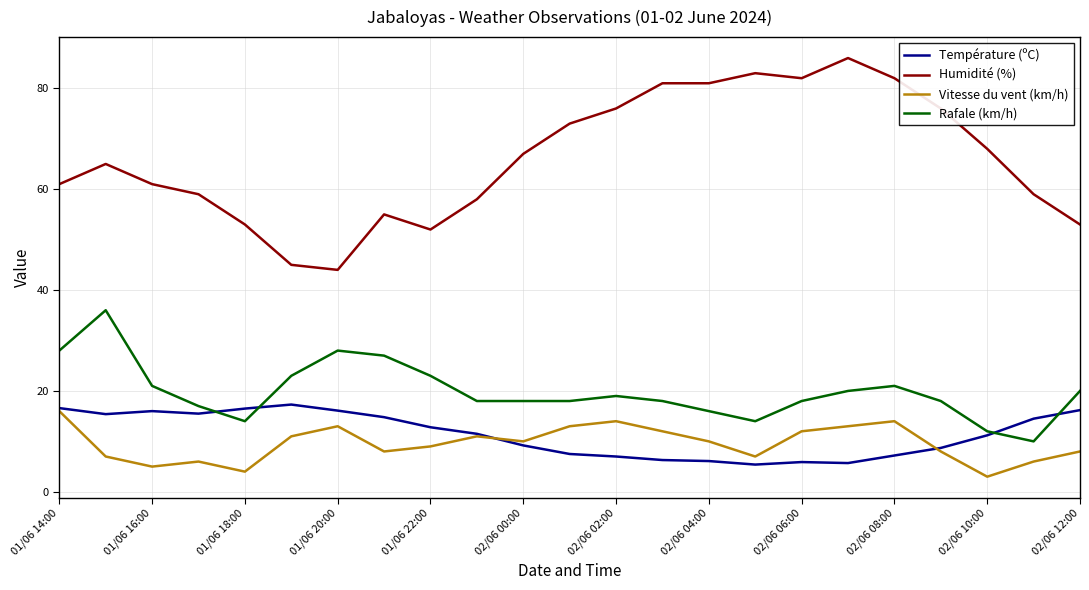

What is the difference between the maximum and minimum values in the Vitesse du vent (km/h) series?

13.0